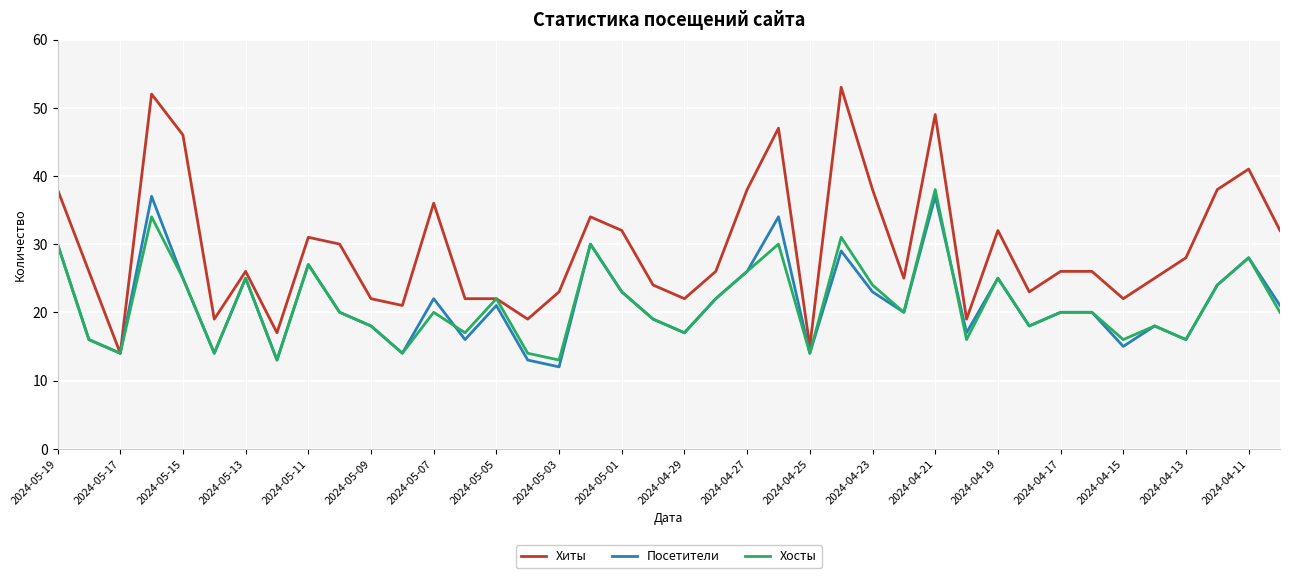

Which series has the largest total across all categories?

Хиты